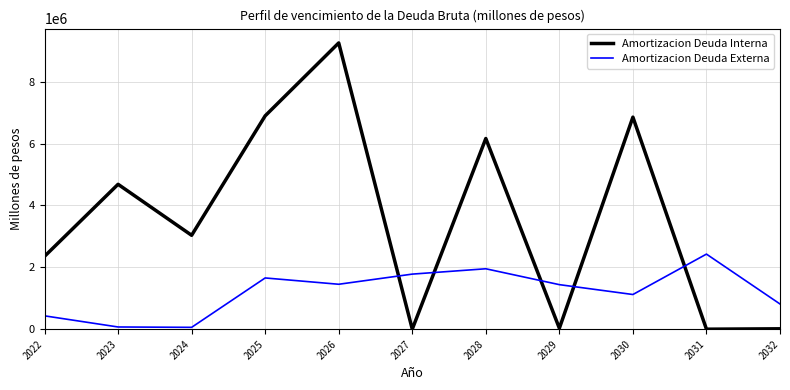

The value of Amortizacion Deuda Interna at 2023 is 4681908.5. True or false?

True